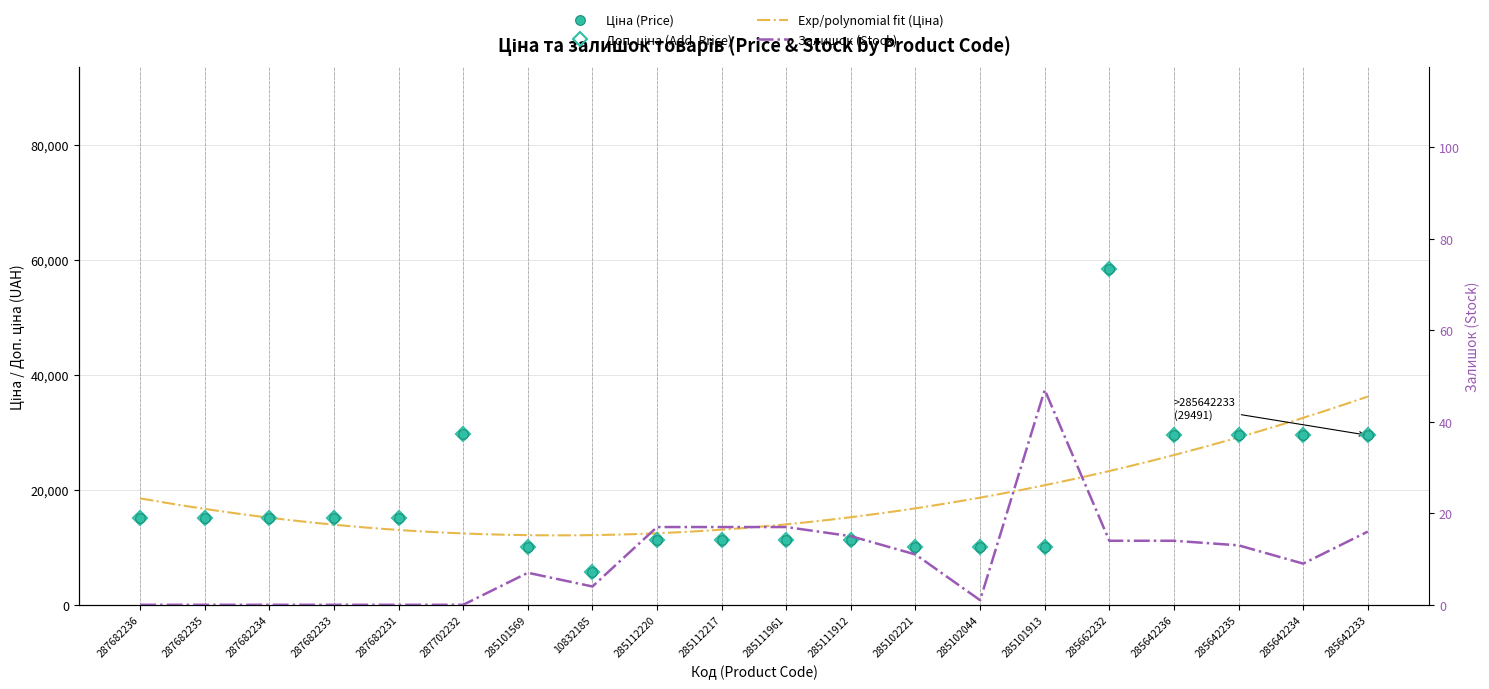

True or false: Залишок and Ціна intersect in this chart.

False